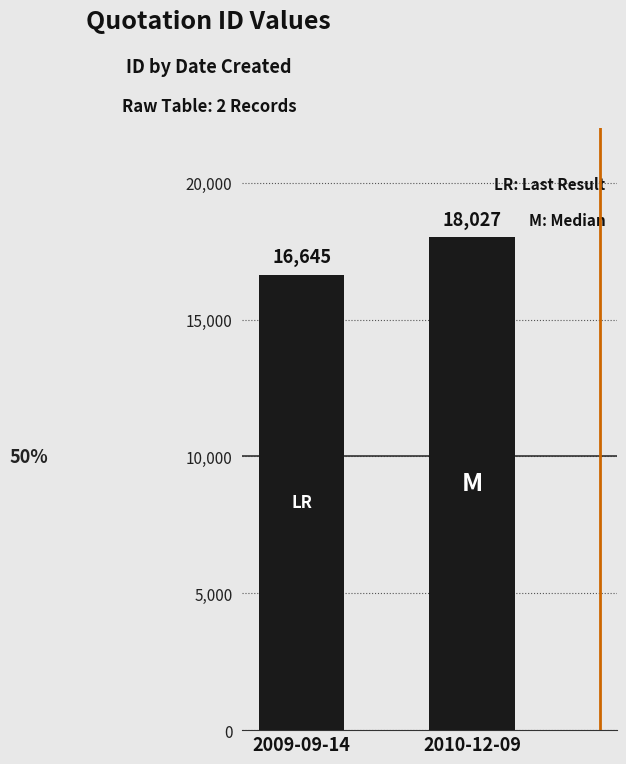

What value does the data have at 2010-12-09, to the nearest 10?

18030